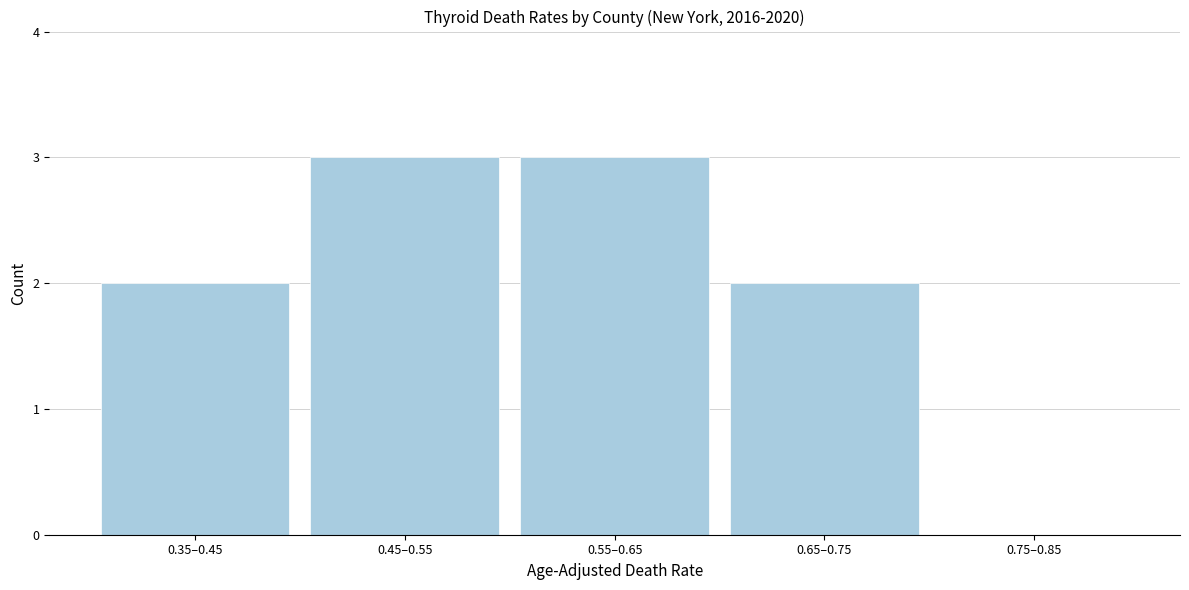

Reading right to left, transcribe all the data shown in this chart.

0.75–0.85=0	0.65–0.75=2	0.55–0.65=3	0.45–0.55=3	0.35–0.45=2